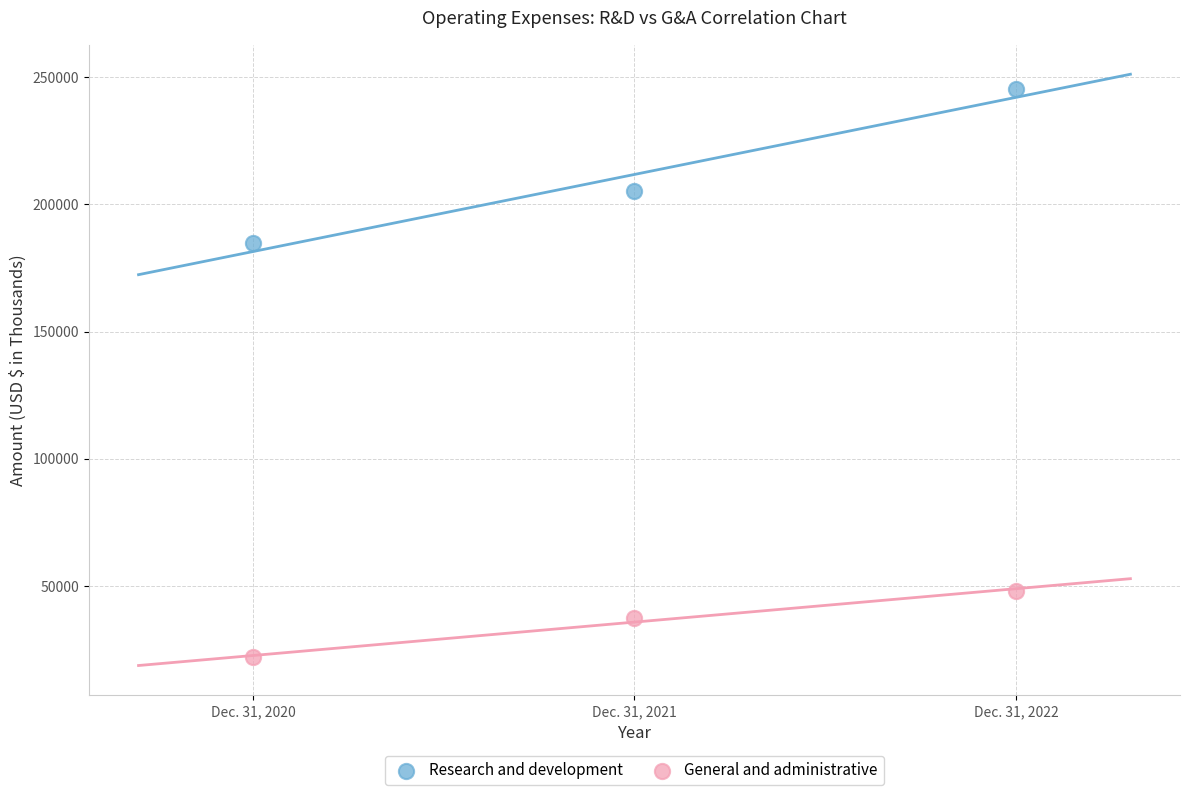

Which series has the largest Y range (max minus min)?

Research and development